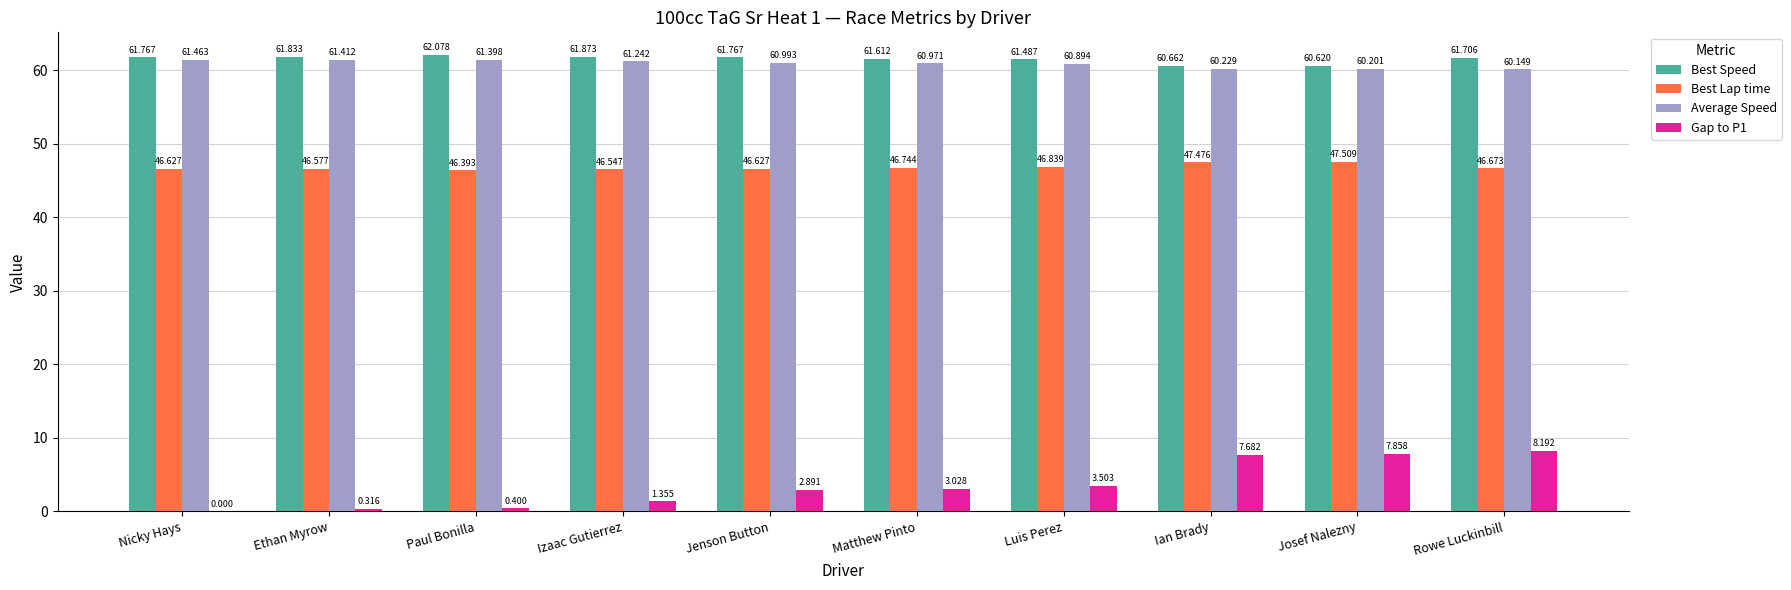

Which series has the widest spread of values?

Gap to P1